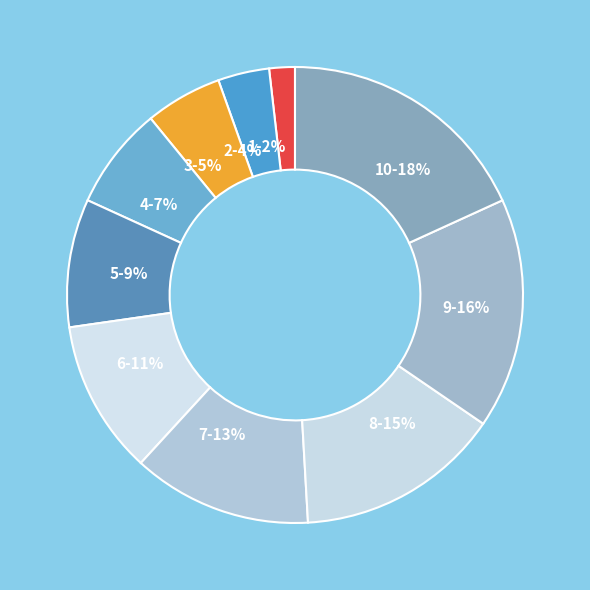

Do 2-4% and 7-13% together represent more than half of the pie?

No